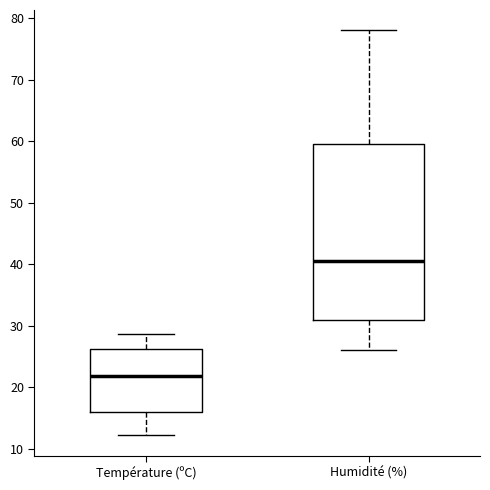

Where is the upper edge of the box for Température (ºC) on the y-axis? The values are not printed on the chart, so give them approximately, as read against the axis.

26